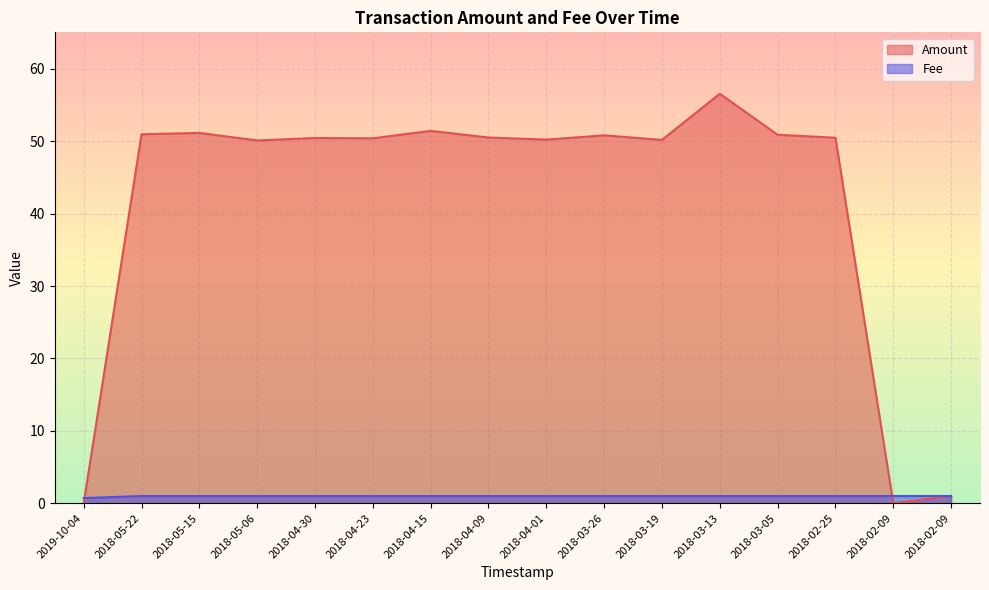

Rank the series by their average value, from highest to lowest.

Amount, Fee